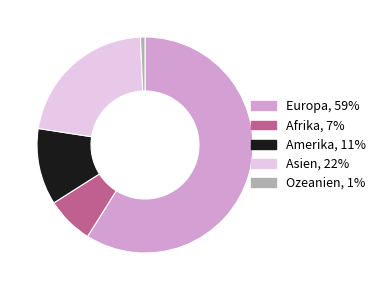

The Amerika slice represents 11% of the pie. True or false?

True